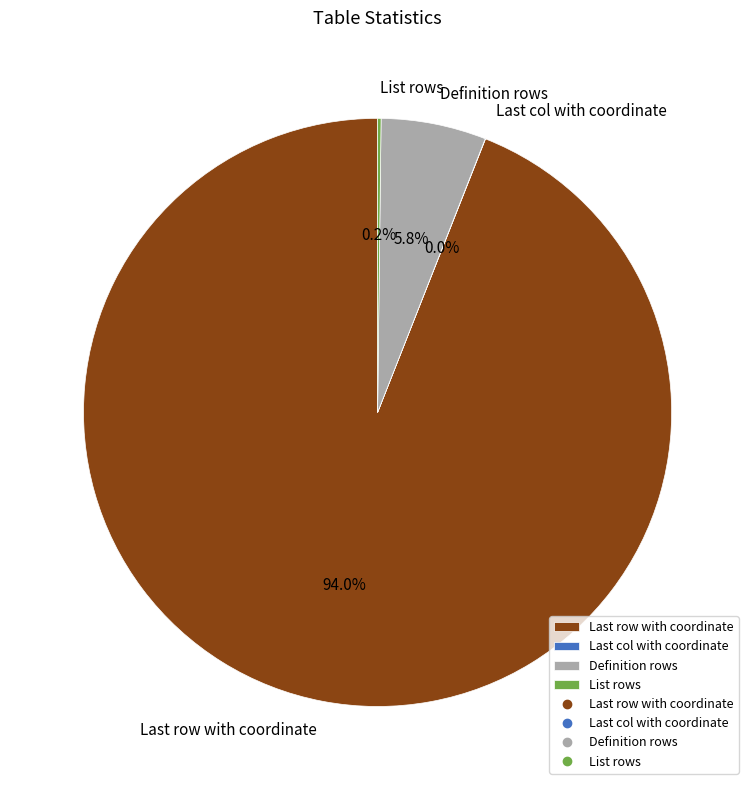

Which slice is the largest?

Last row with coordinate